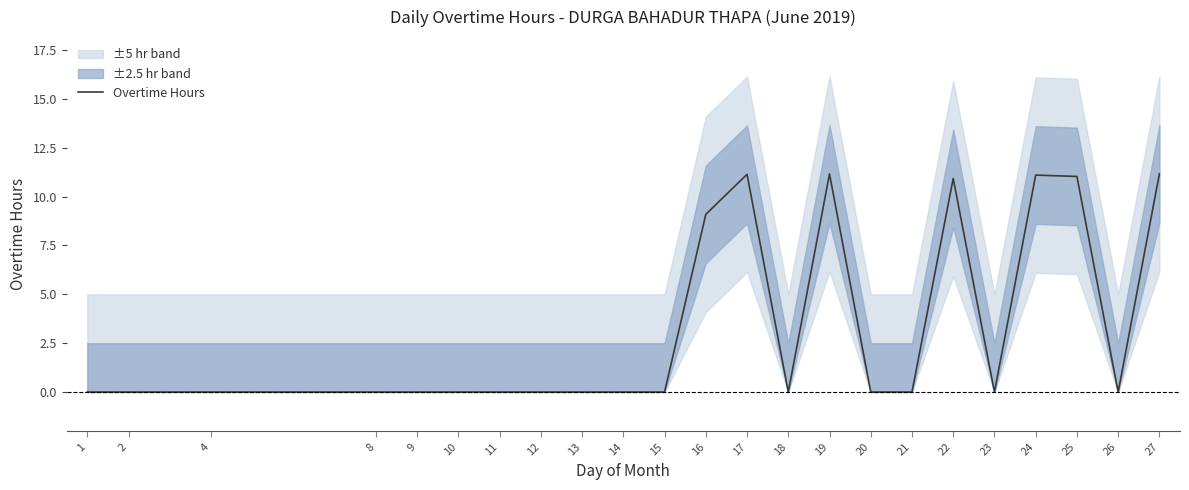

Reading left to right, list all the values displayed in this chart.

1=0.0	2=0.0	4=0.0	8=0.0	9=0.0	10=0.0	11=0.0	12=0.0	13=0.0	14=0.0	15=0.0	16=9.1	17=11.1	18=0.0	19=11.2	20=0.0	21=0.0	22=10.9	23=0.0	24=11.1	25=11.0	26=0.0	27=11.2